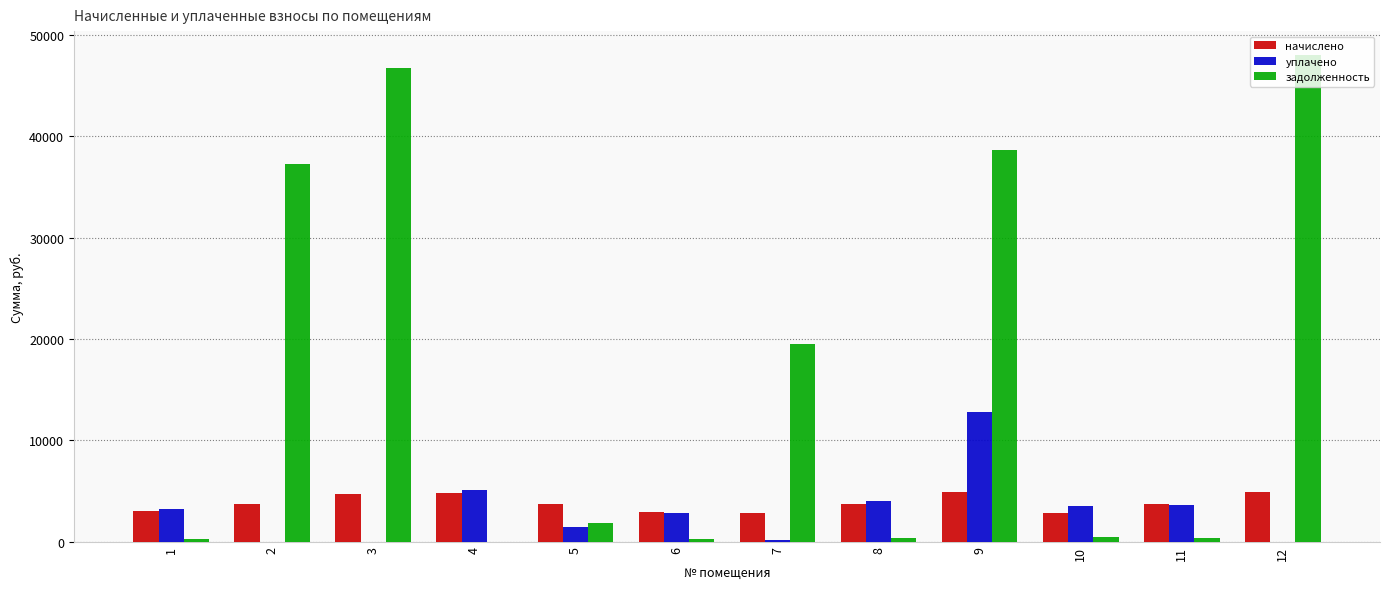

What are all the series names shown in the legend?

начислено, уплачено, задолженность